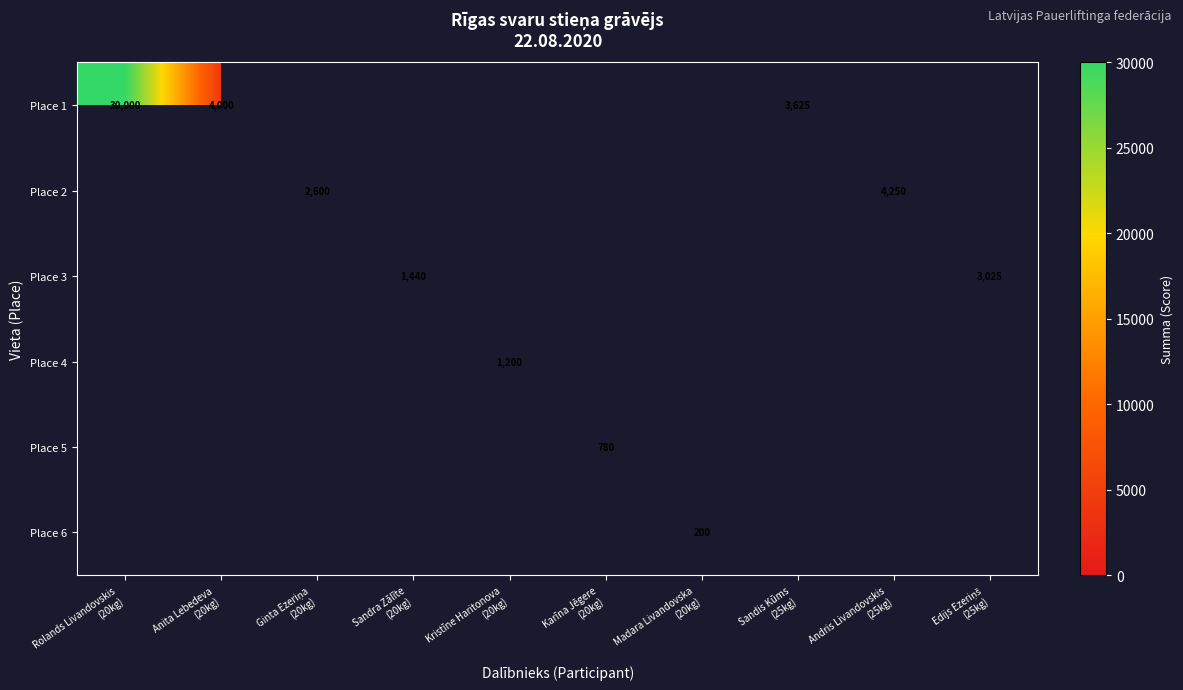

Rank the series by their average value, from lowest to highest.

Place 1, Place 2, Place 3, Place 4, Place 5, Place 6